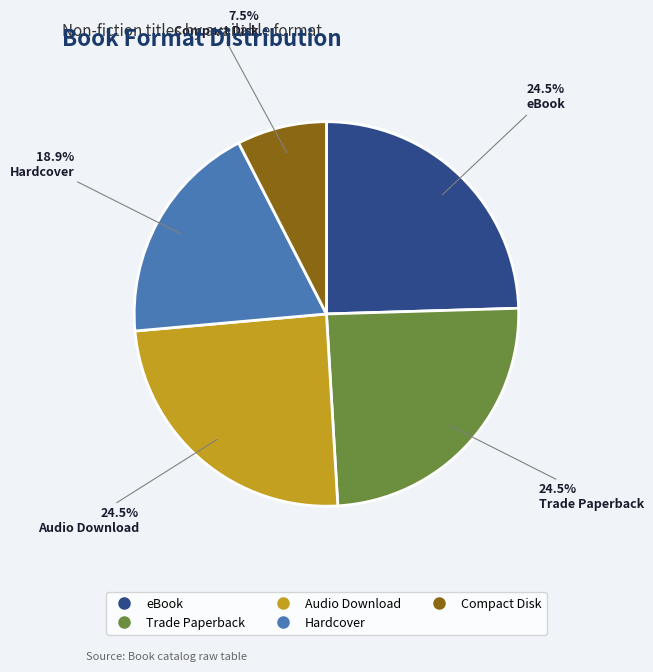

Does any single category account for the majority?

No